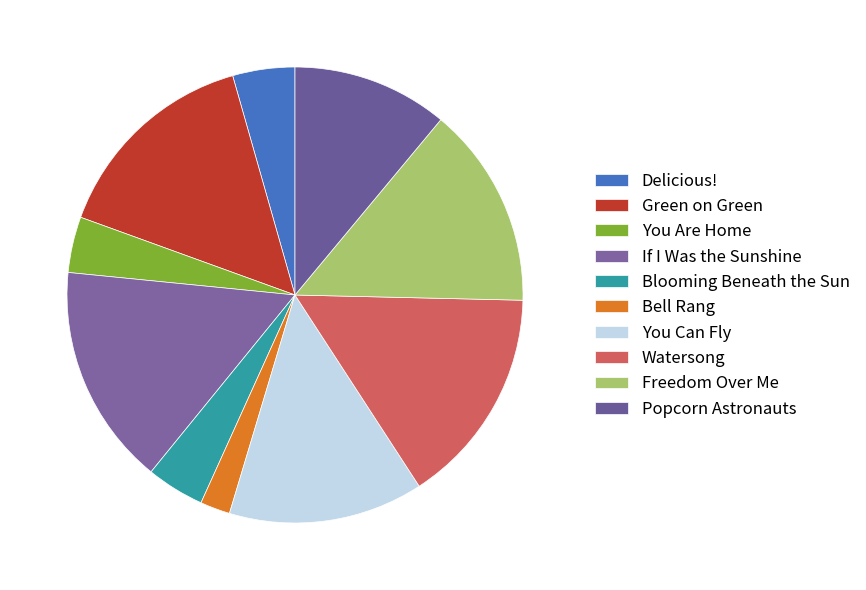

Approximately how many times larger is the value at Delicious! compared to If I Was the Sunshine?

0.3